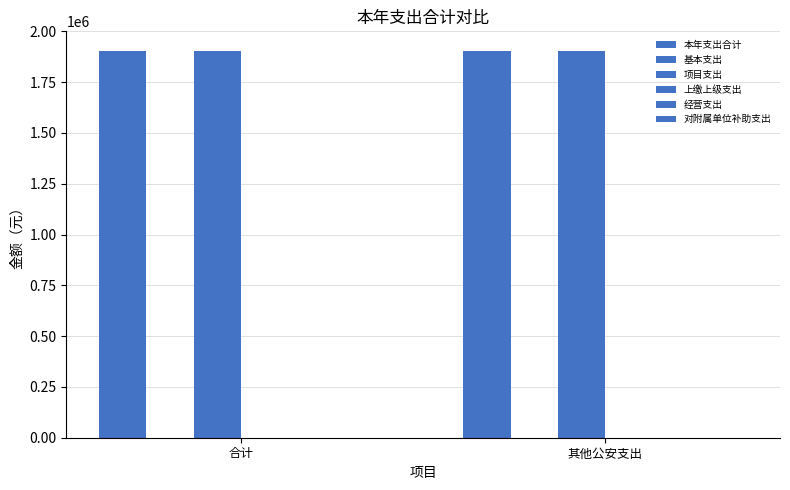

At which label is 项目支出 closest to 1905019?

合计